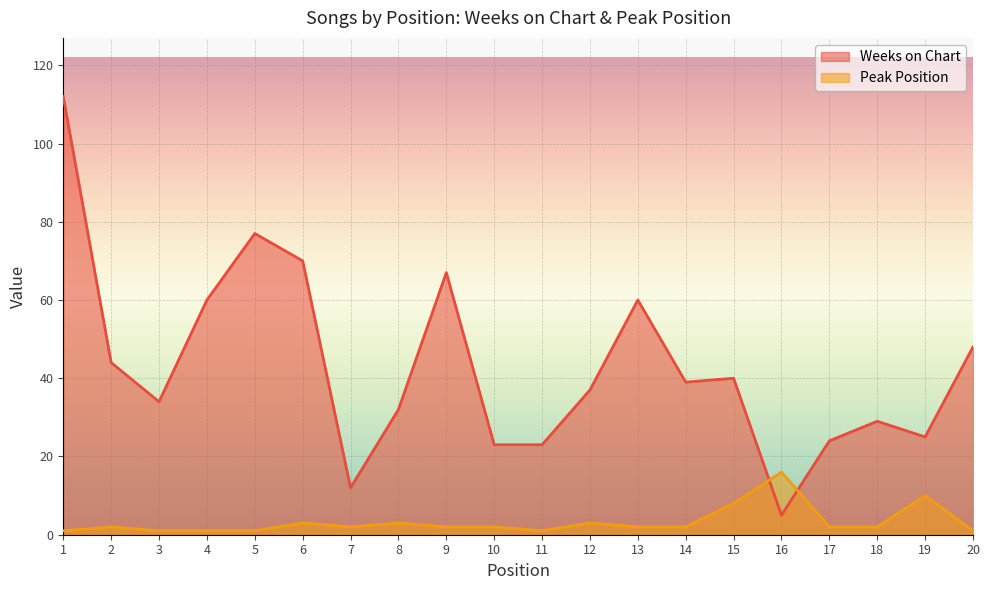

What is the smallest value displayed?

1